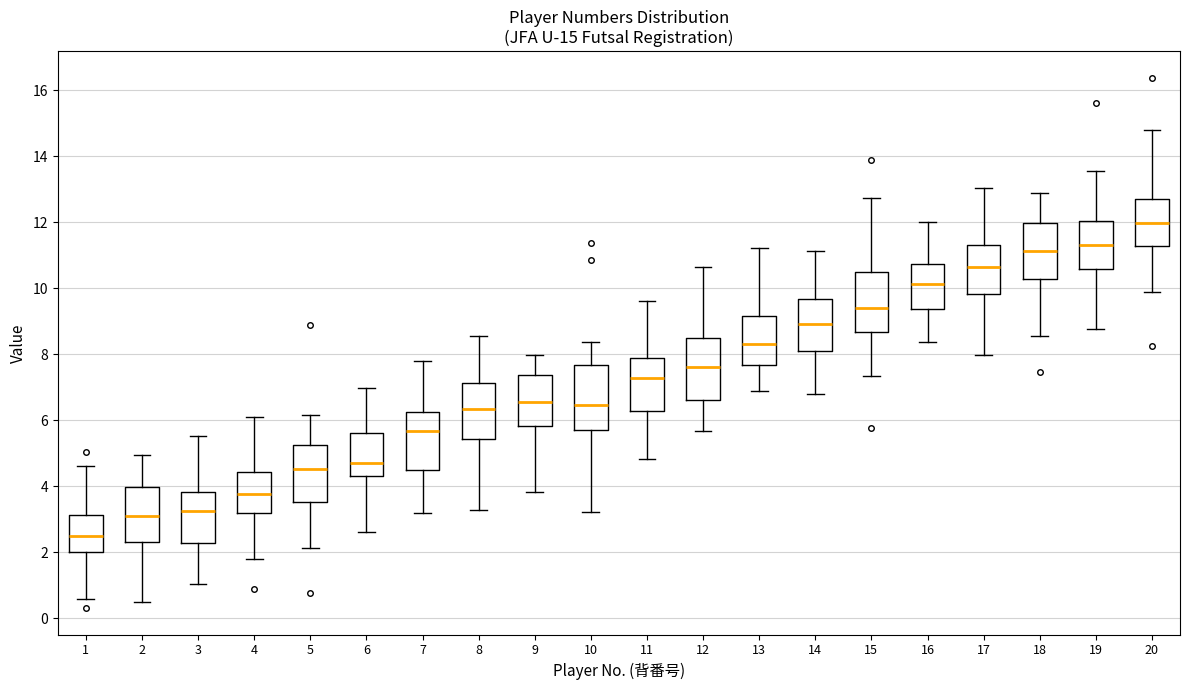

Which box has the lowest median line?

1